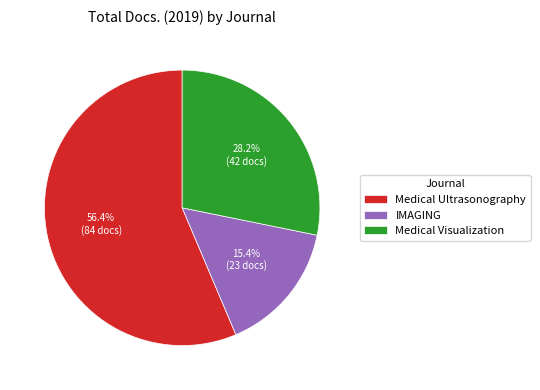

Which category accounts for the majority?

Medical Ultrasonography